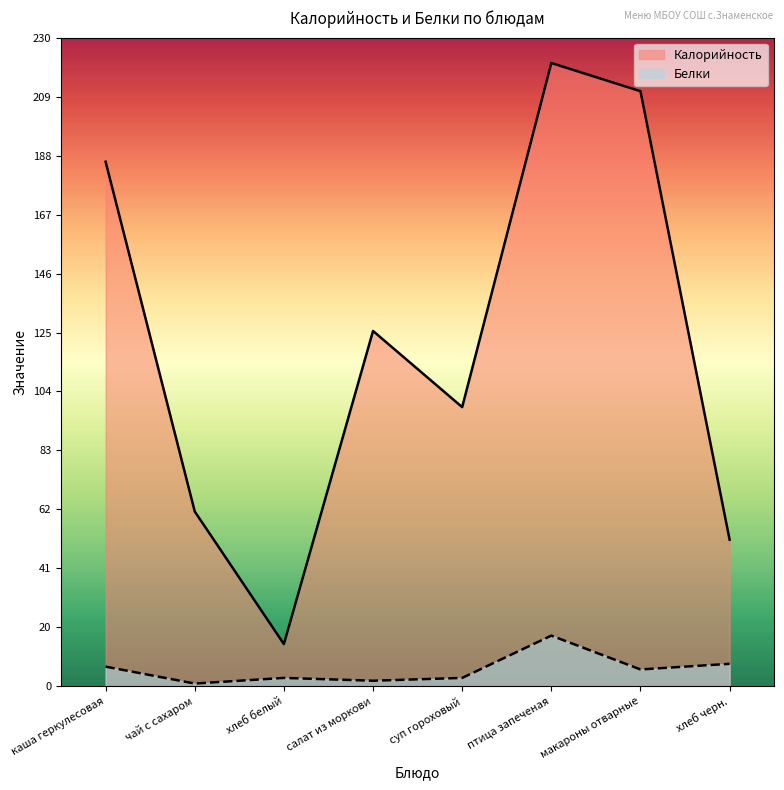

Is the value of Белки at хлеб черн. greater than the value of Калорийность at суп гороховый?

No